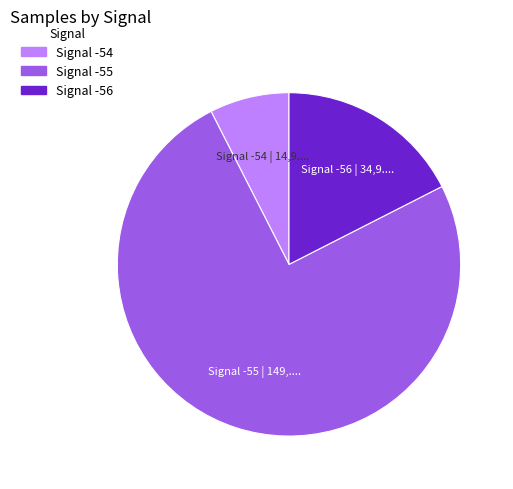

Is there any slice that represents more than half of the pie?

Yes